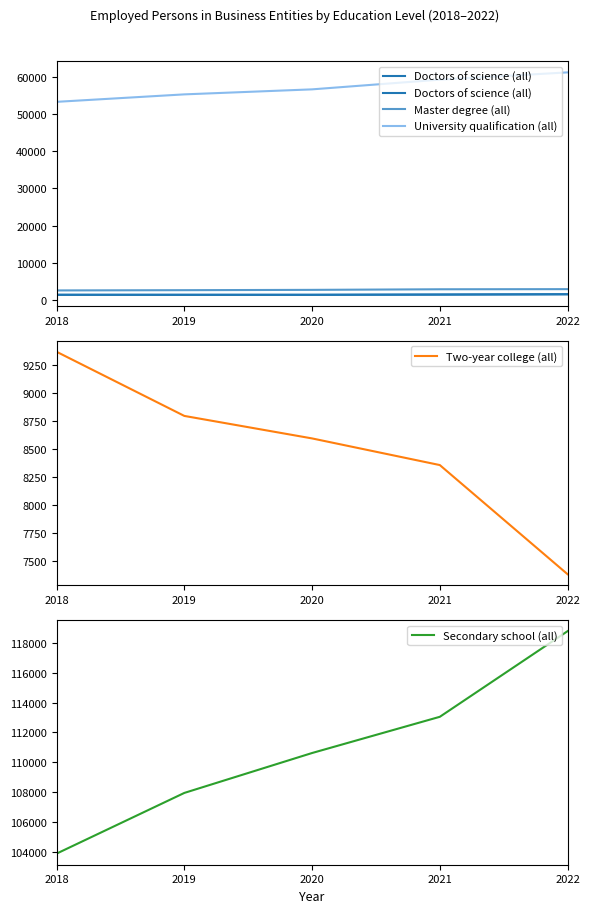

Reading left to right, extract all data points from this chart.

Doctors of science (all): 1366	1362	1363	1428	1514
Master degree (all): 2541	2610	2693	2850	2885
University qualification (all): 53255	55262	56610	59225	61174
Two-year college (all): 9367	8794	8593	8355	7380
Secondary school (all): 103868	107940	110618	113048	118794